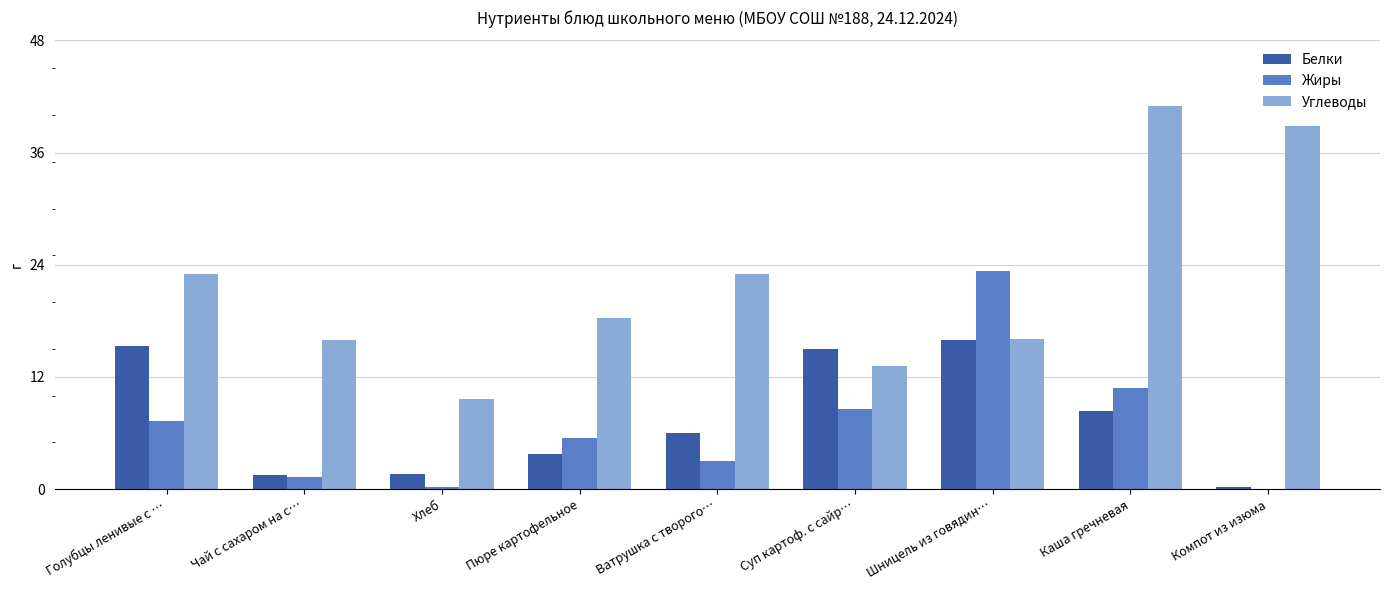

What is the sum of the Белки values at Пюре картофельное and Хлеб?

5.3